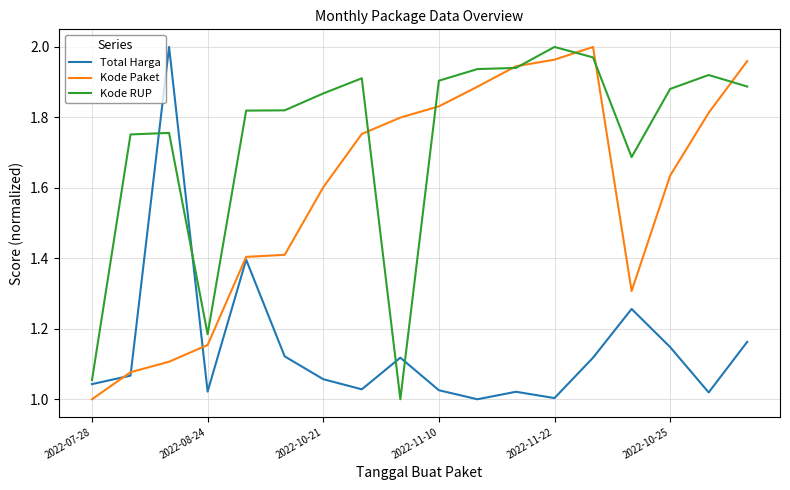

List the series in order of their overall mean, lowest first.

Total Harga, Kode Paket, Kode RUP